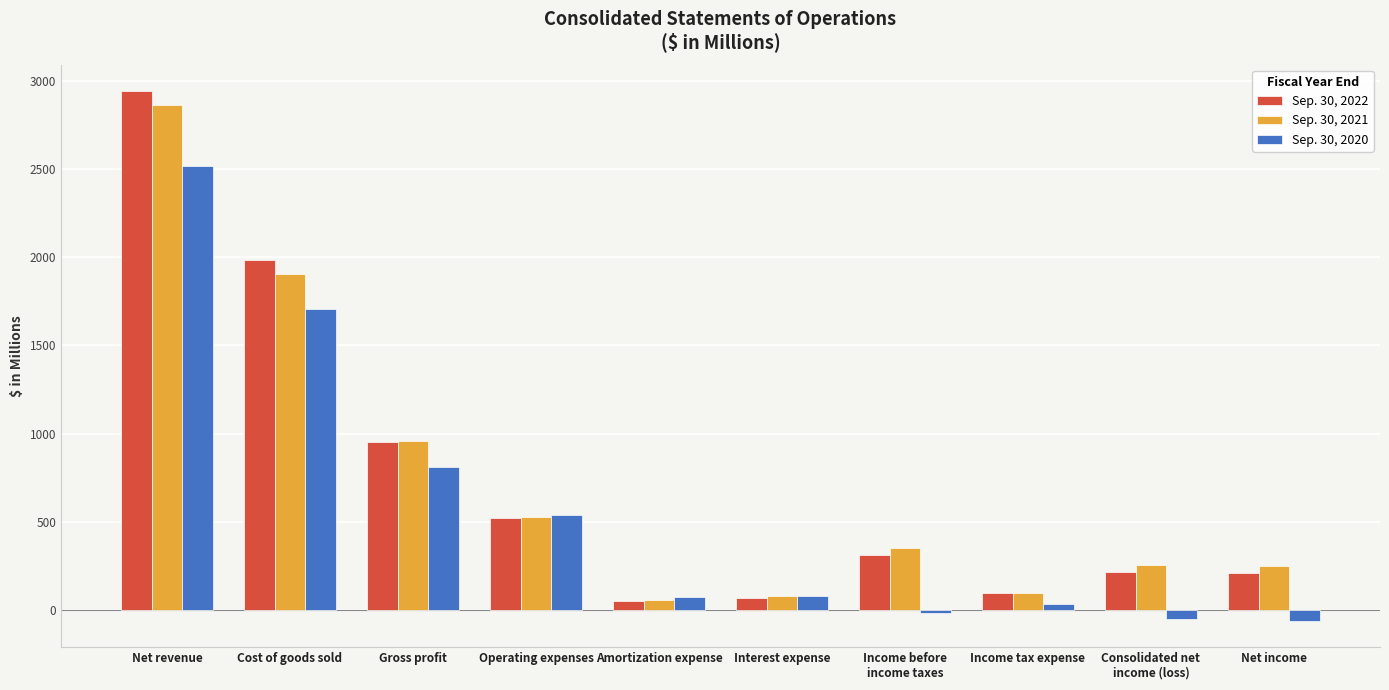

What is the spread (max minus min) of values at Gross profit?

144.0